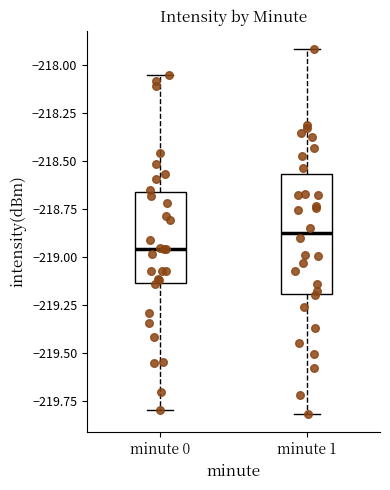

Which box has the highest median line?

minute 1